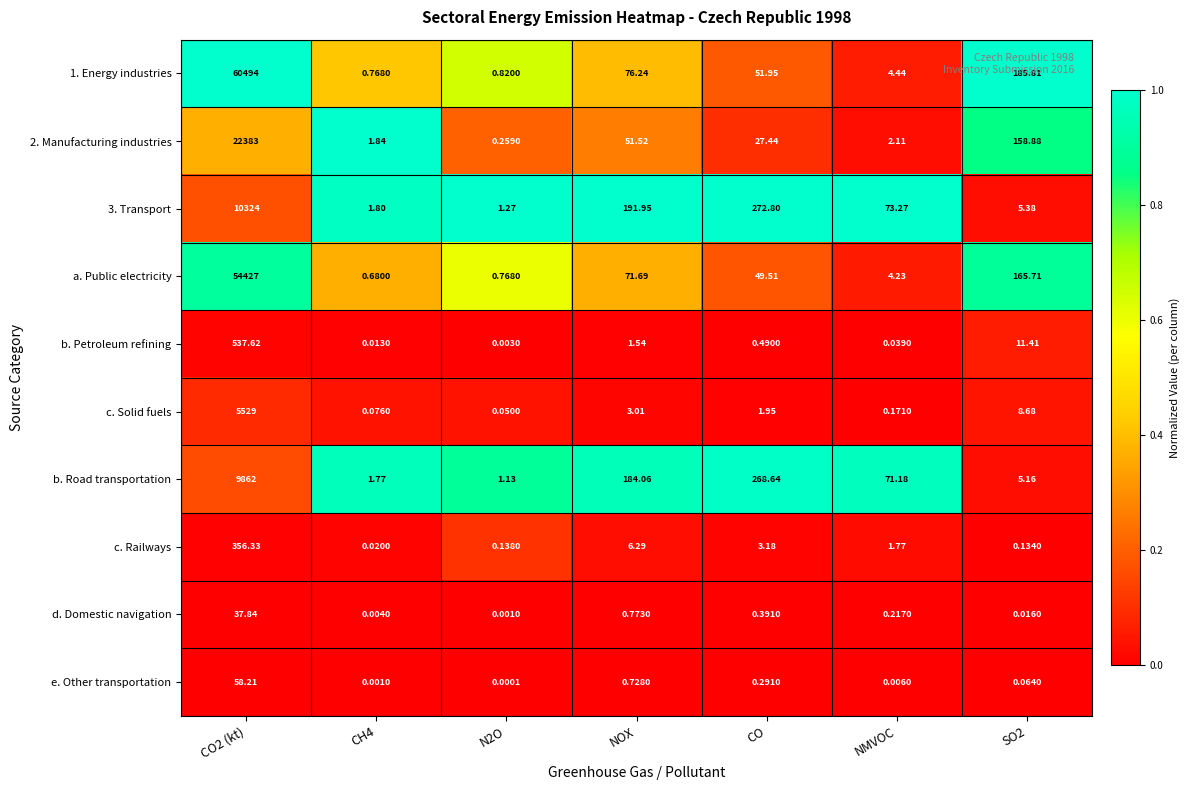

Is the value of d. Domestic navigation at NOX greater than the value of e. Other transportation at NOX?

Yes